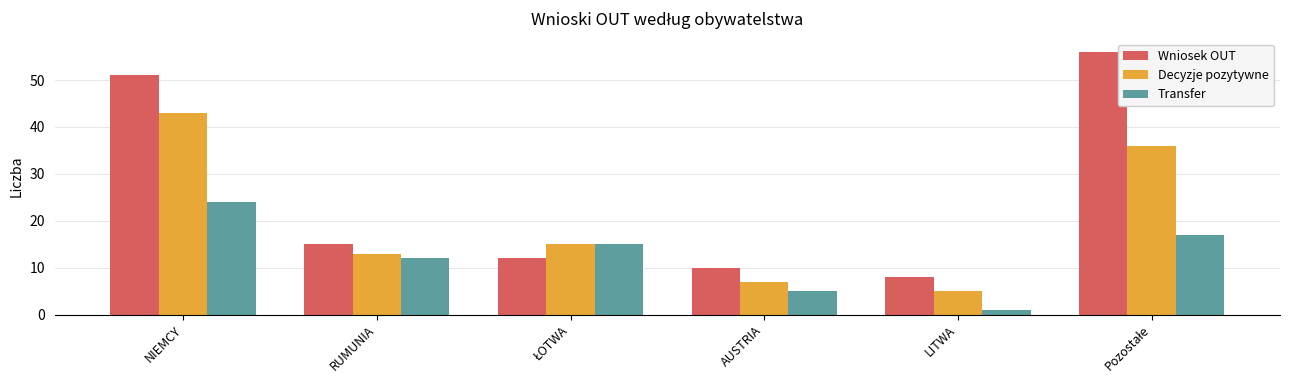

What value does the Wniosek OUT series have at RUMUNIA?

15